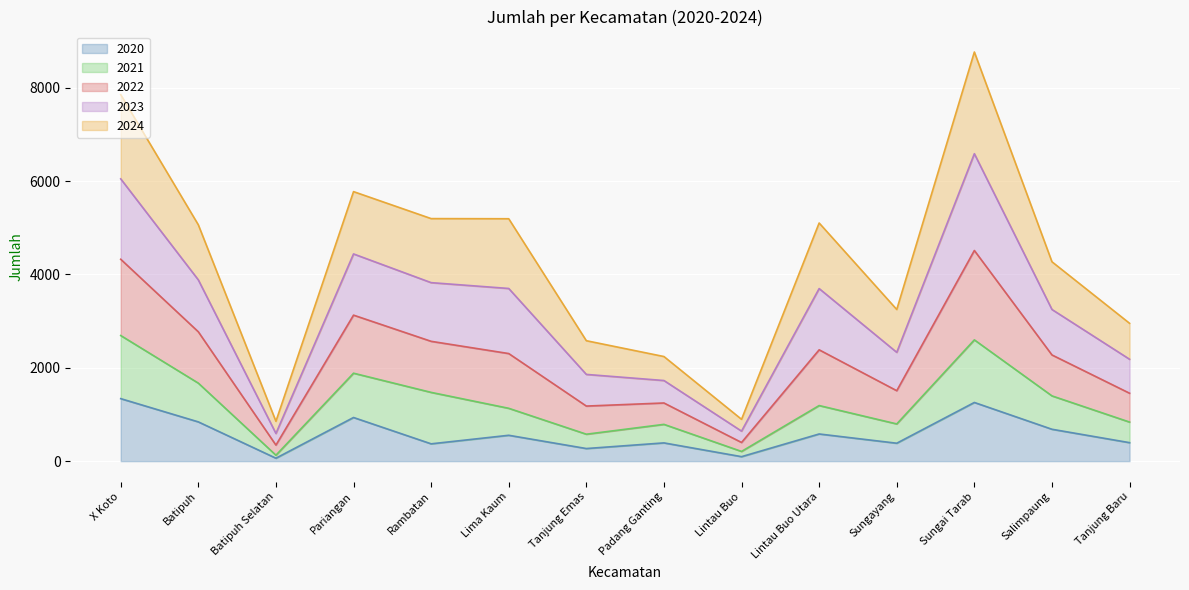

True or false: 2022 has a value of 12289 at Sungai Tarab.

False